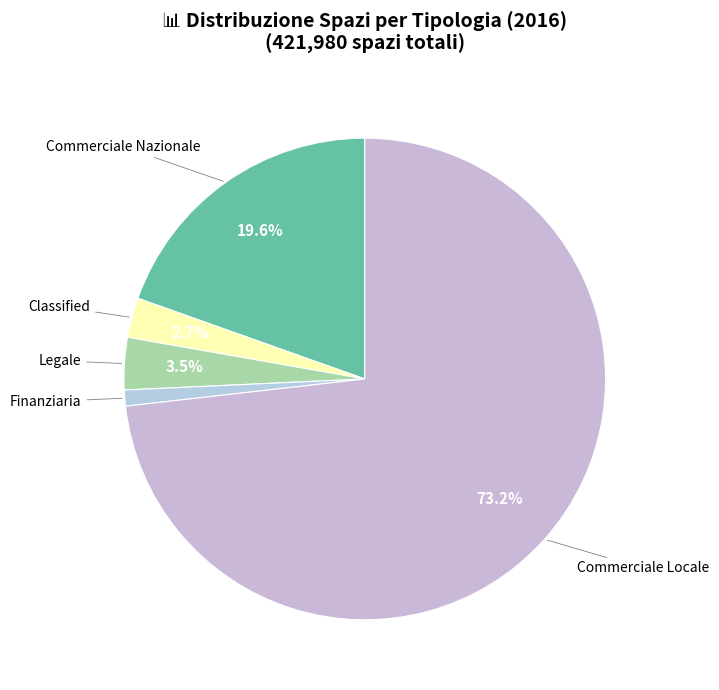

How many slices are in this pie chart?

5